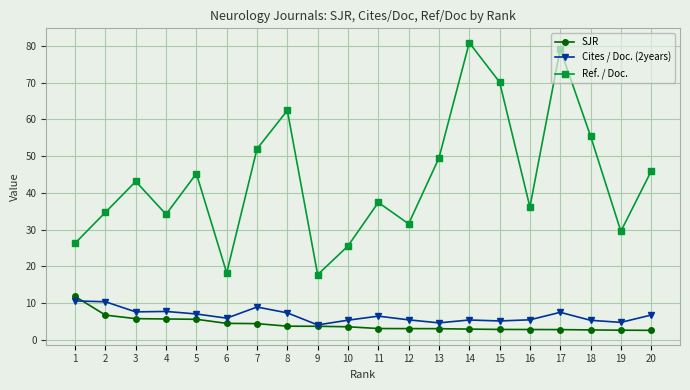

Does the chart have visible grid lines?

Yes